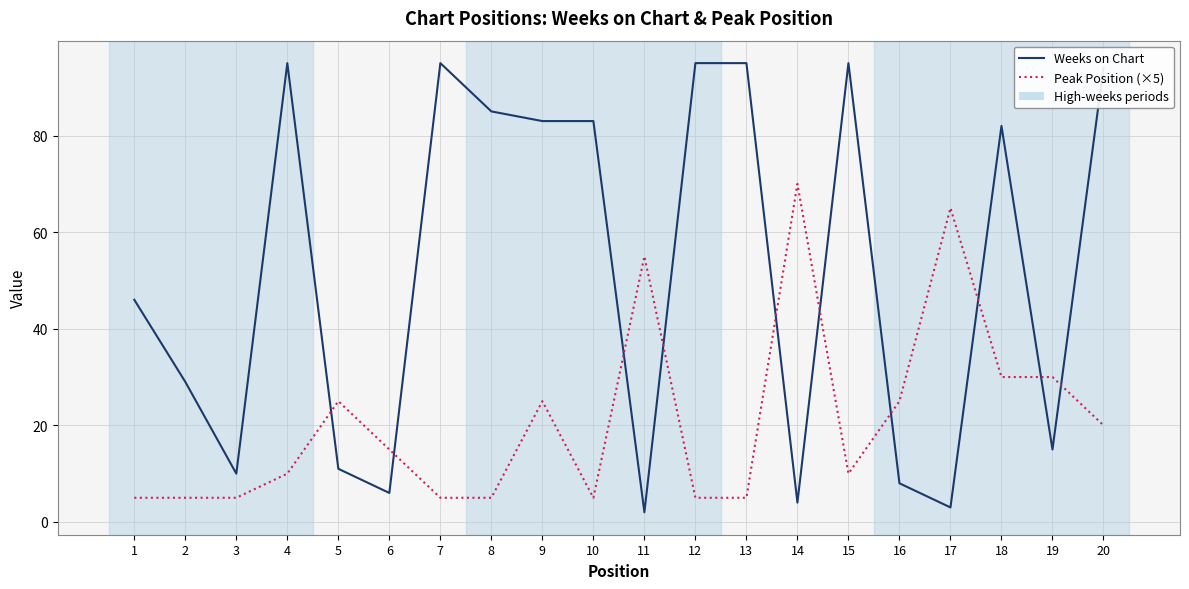

How many lines are shown in the chart?

2